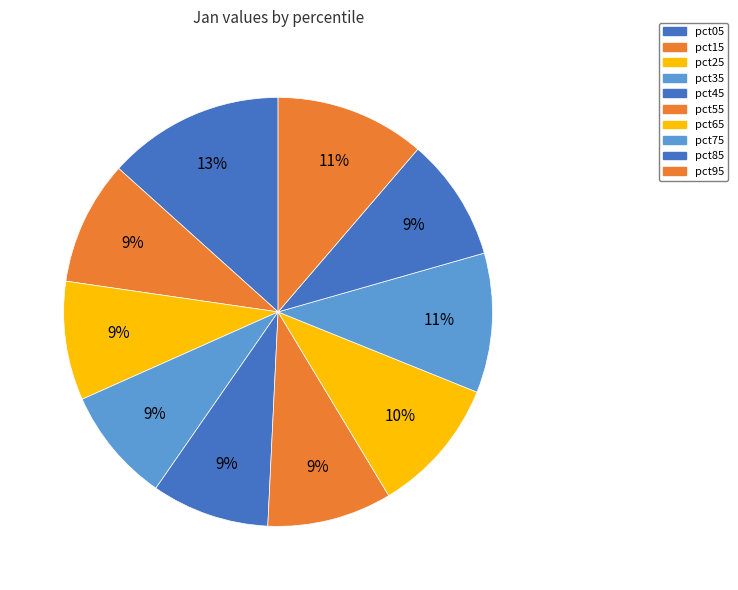

What percentage is the pct95 slice, to the nearest percent?

11%